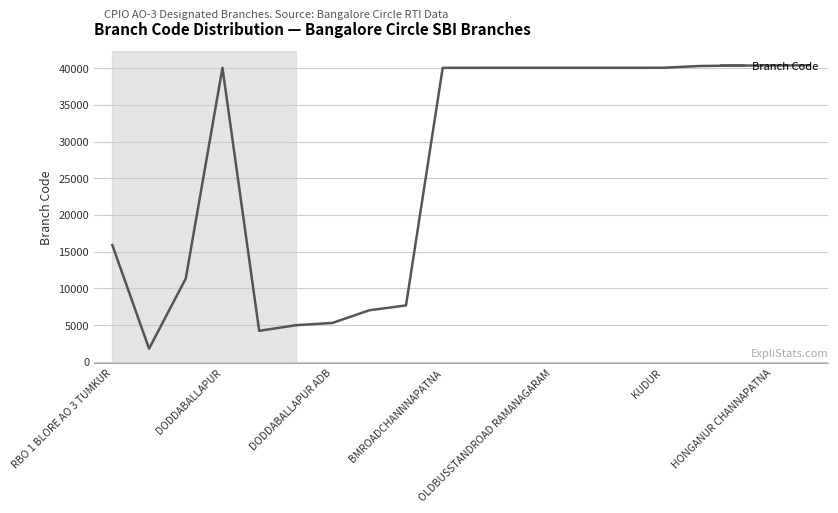

What is the maximum value shown in the chart?

40366